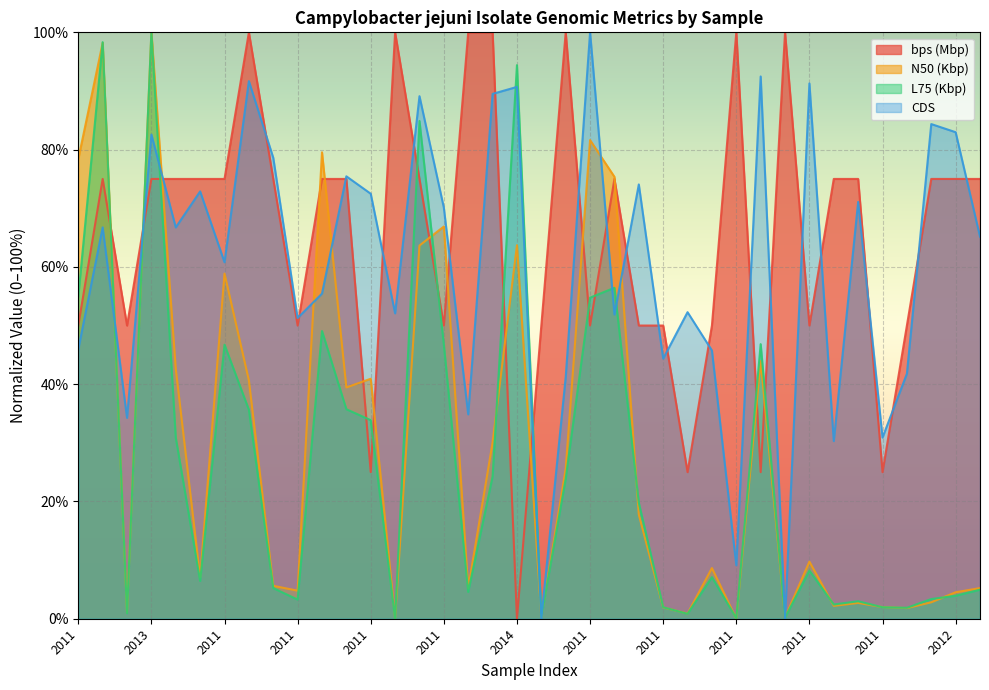

How many intersections are there between L75 (Kbp) and CDS?

9